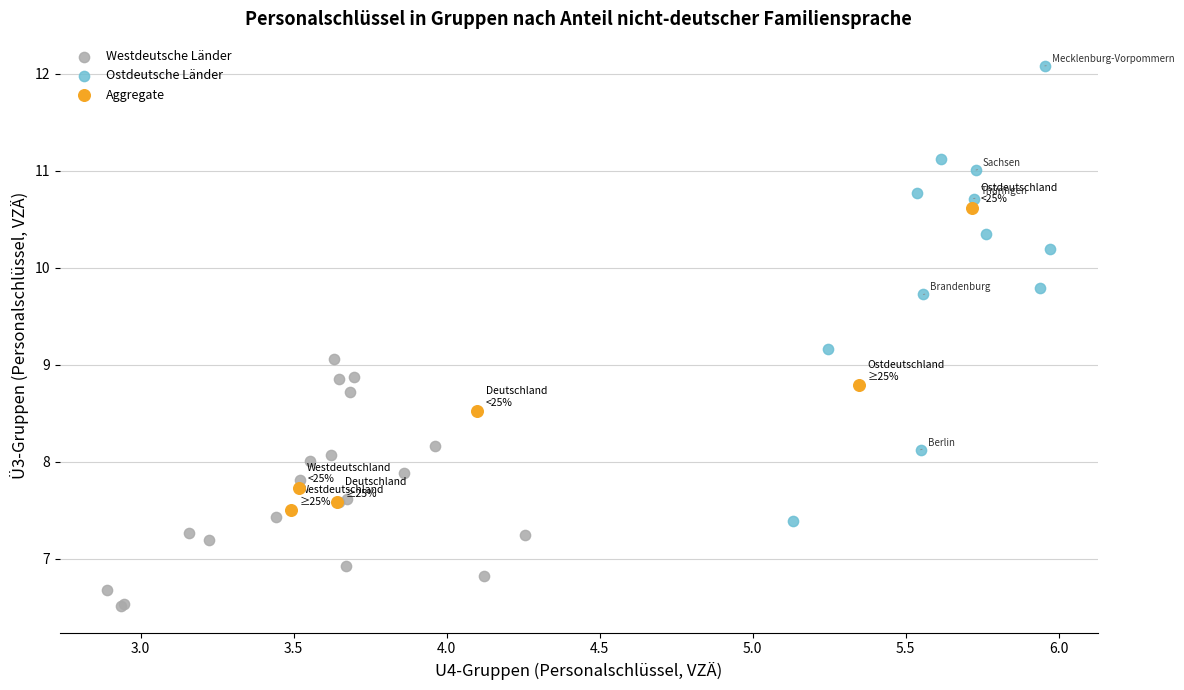

Which series has the largest Y range (max minus min)?

Ostdeutsche Länder